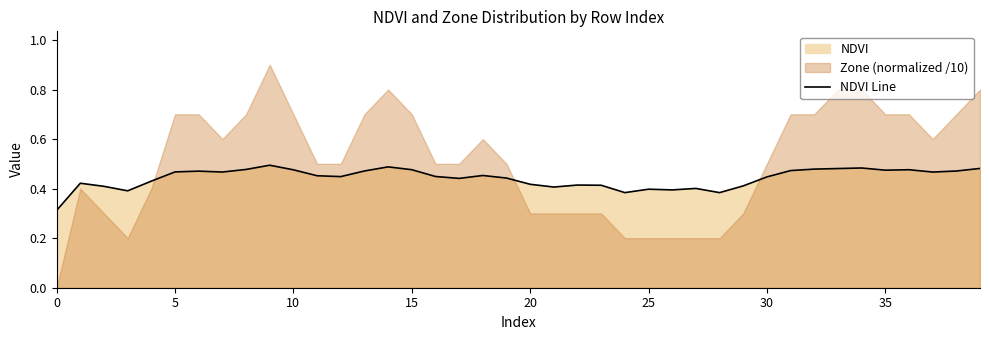

How many interior local valleys (lower than both neighbors) does the data have?

10